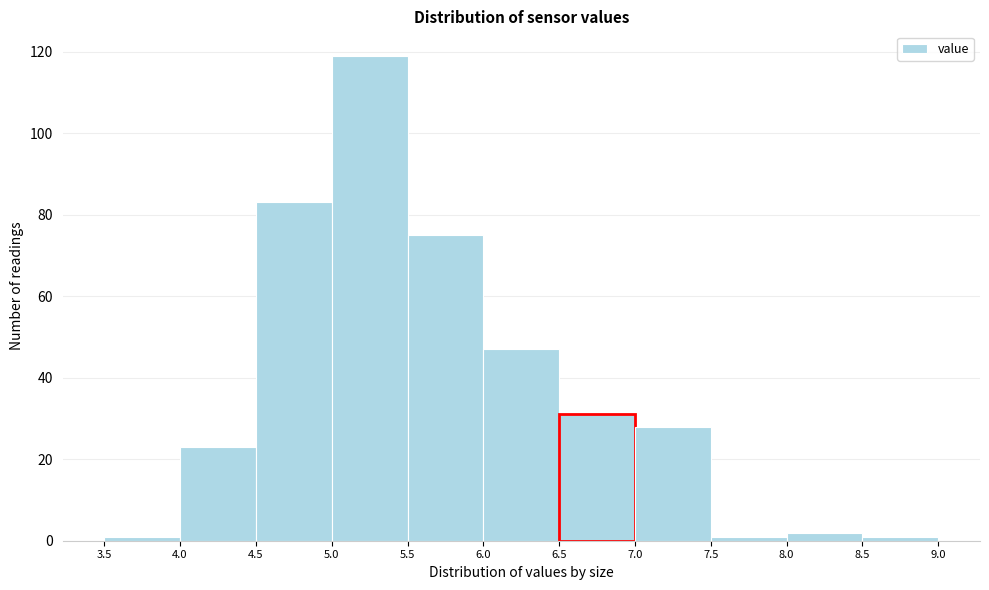

How tall is the bar that spans 4.0 to 4.5 on the x-axis? The values are not printed on the chart, so give them approximately, as read against the axis.

24